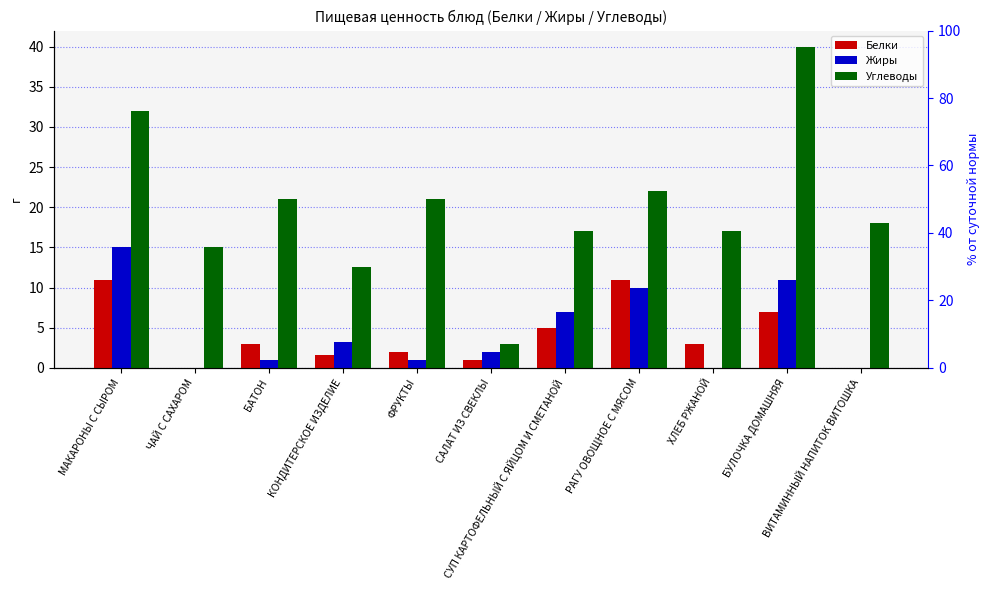

What is the average value of the Углеводы series?

19.9